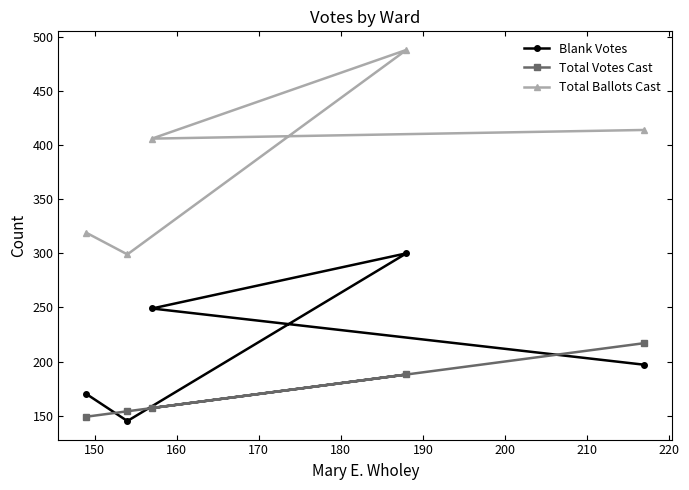

What is the value of the Total Votes Cast point at the 3rd from the left?

157